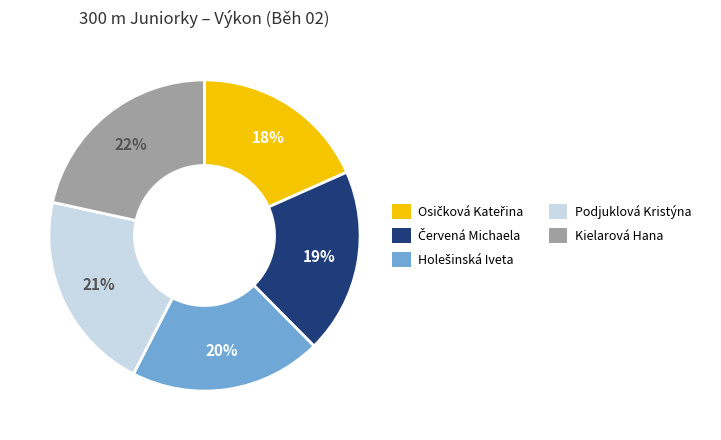

To the nearest percent, what percentage of the pie is Kielarová Hana?

22%